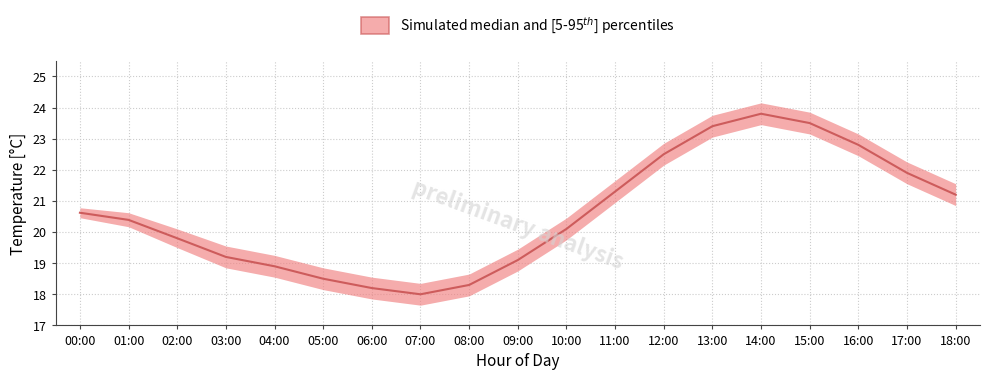

Is the value of temperature_p05 at 03:00 greater than the value of temperature_p95 at 13:00?

No